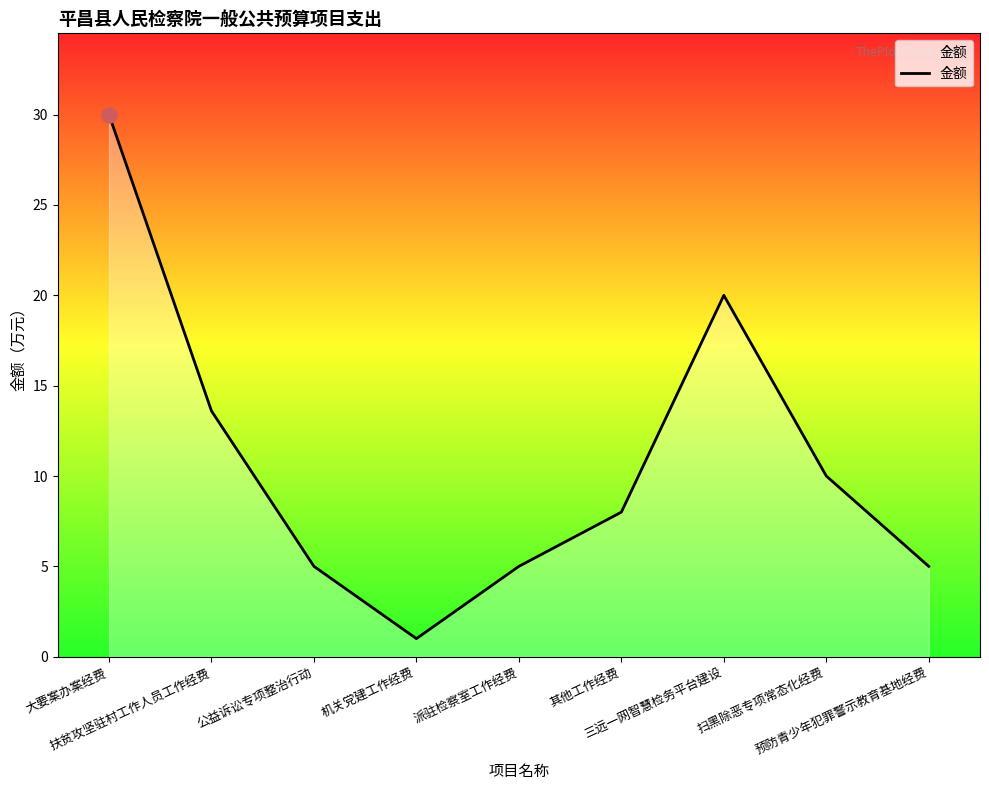

Between 扶贫攻坚驻村工作人员工作经费 and 公益诉讼专项整治行动, which is larger?

扶贫攻坚驻村工作人员工作经费